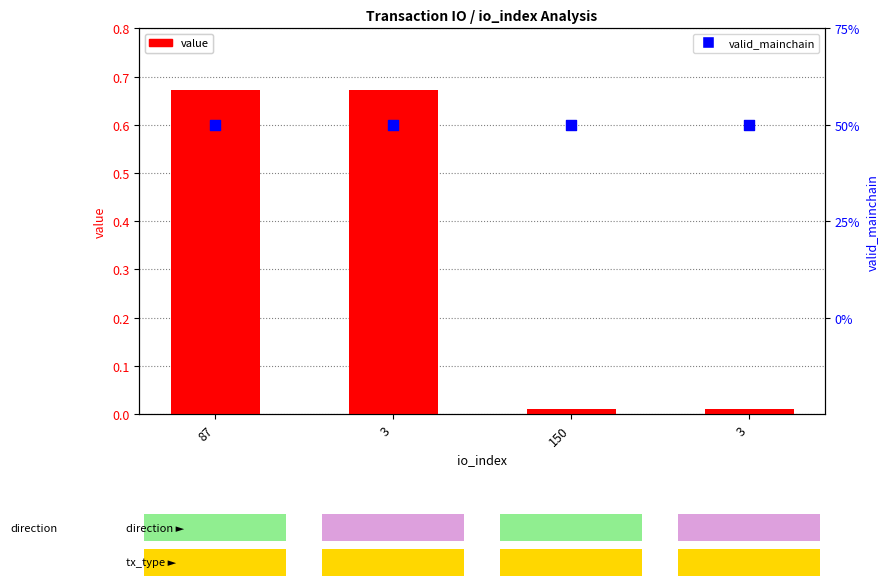

Which series contains the lowest Y value?

value